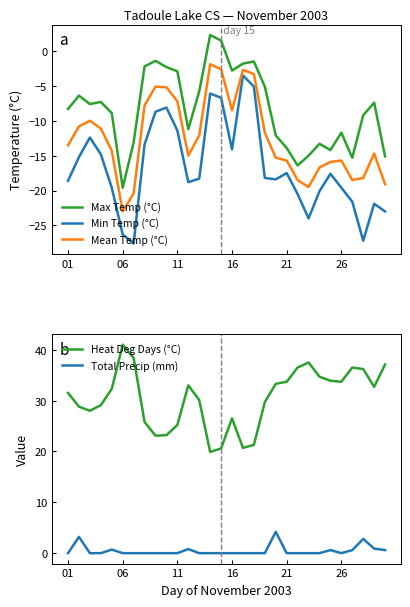

Rank the series at 29 from lowest to highest value.

Min Temp (°C), Mean Temp (°C), Max Temp (°C), Total Precip (mm), Heat Deg Days (°C)